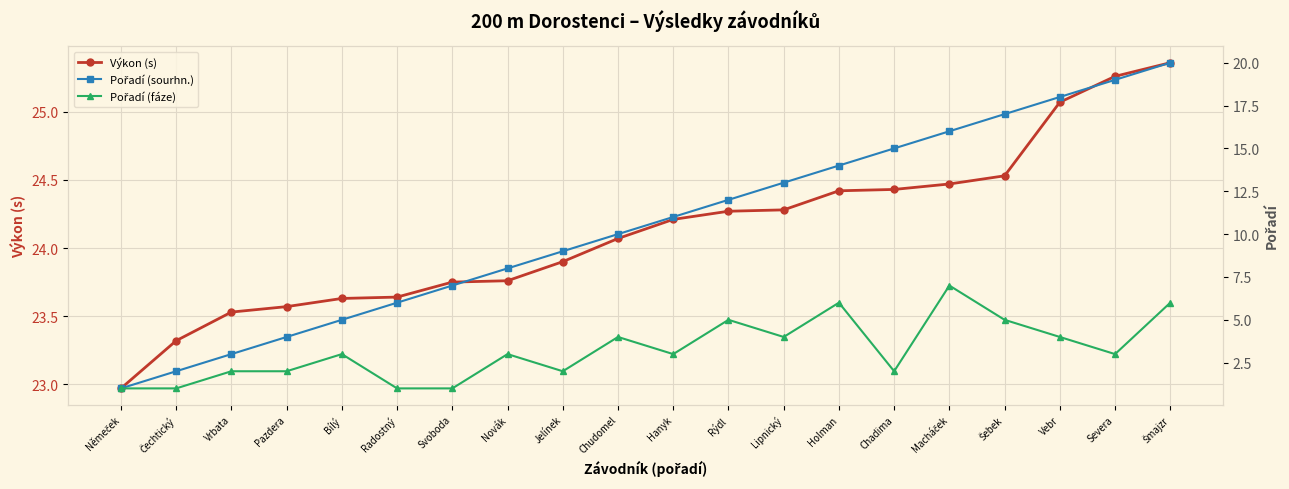

What is the maximum value for Pořadí (fáze)?

7.0